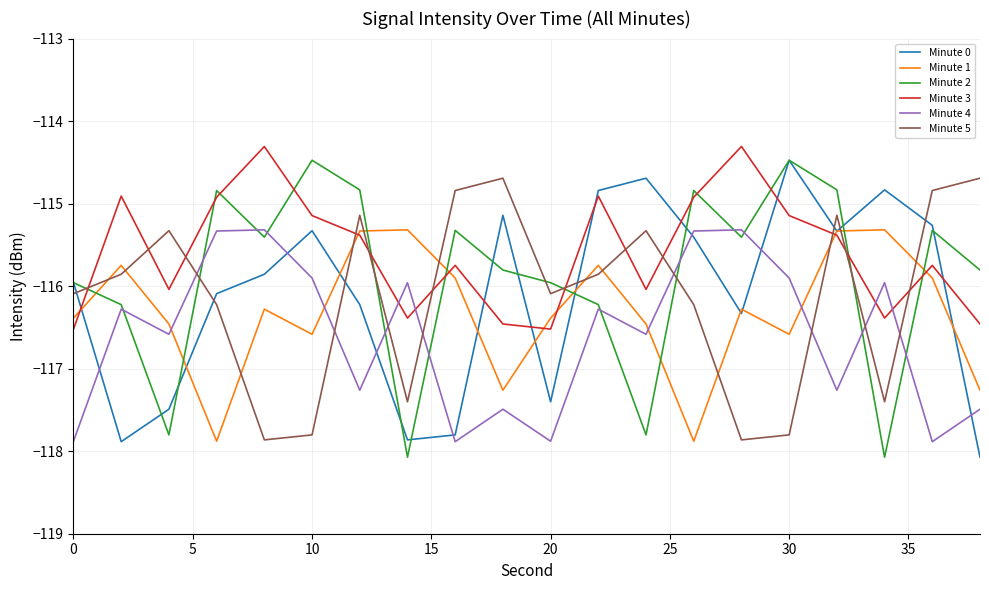

Which series has the largest total across all categories?

Minute 3